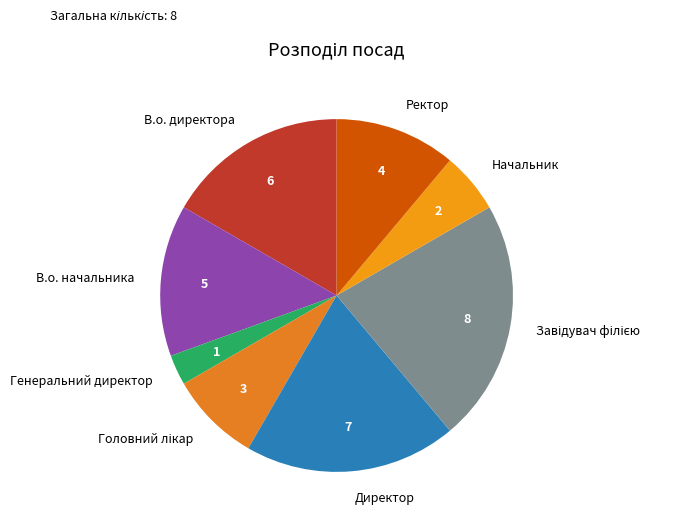

The Ректор slice represents 11% of the pie. True or false?

True